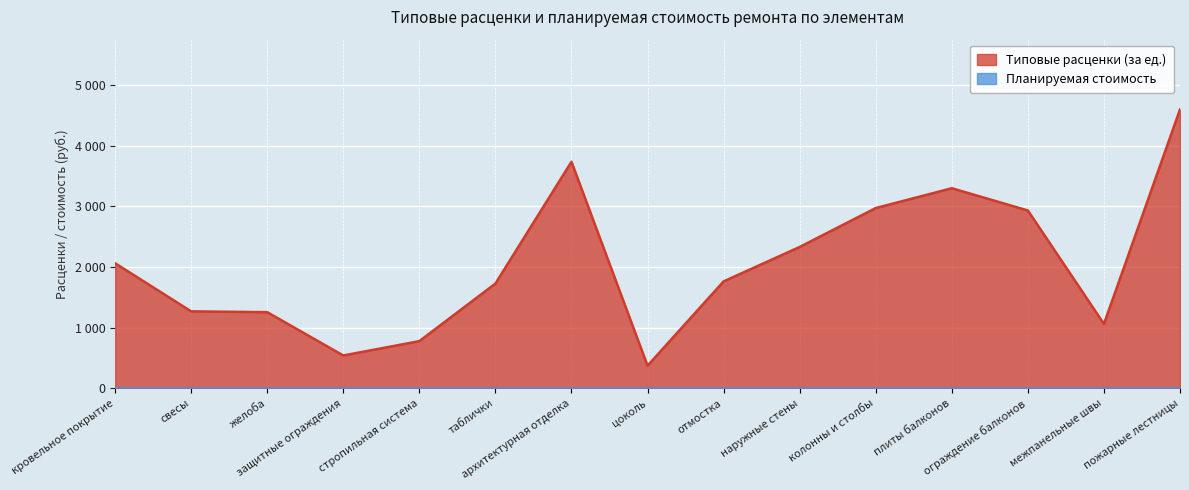

At which label does Планируемая стоимость reach its peak?

кровельное покрытие